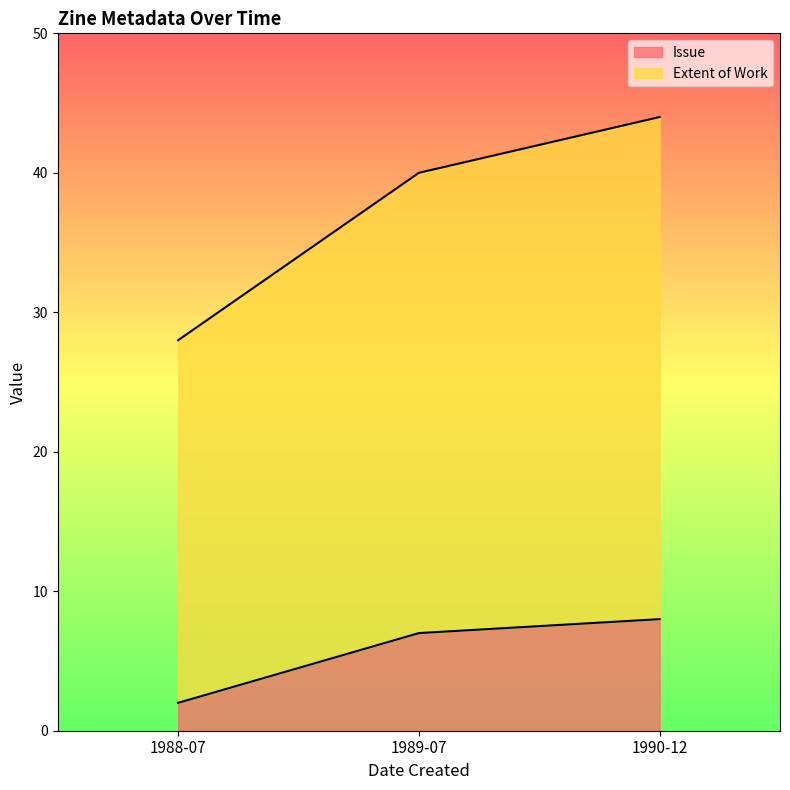

What are all the series names shown in the legend?

Issue, Extent of Work